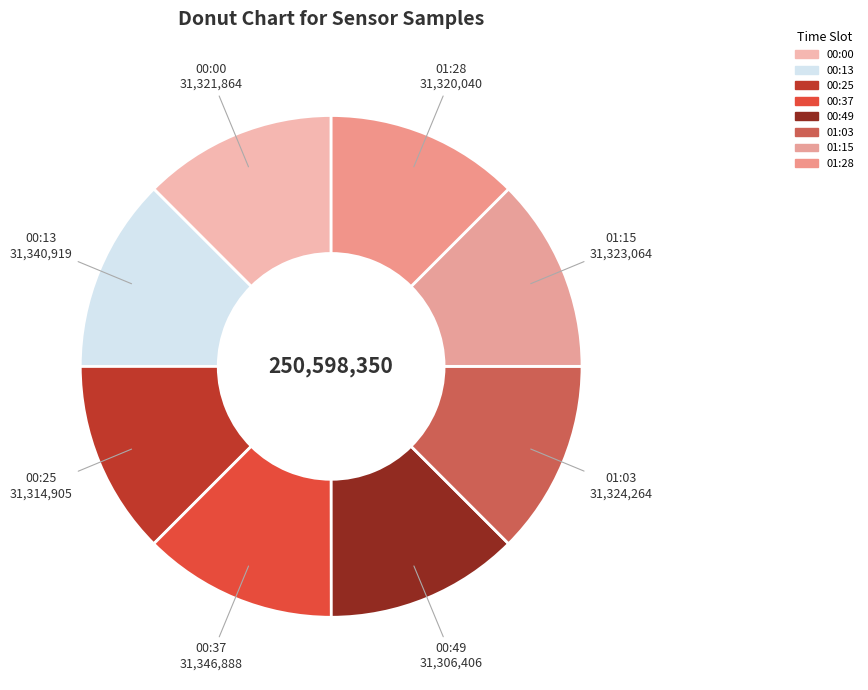

Is there a majority slice in this chart?

No